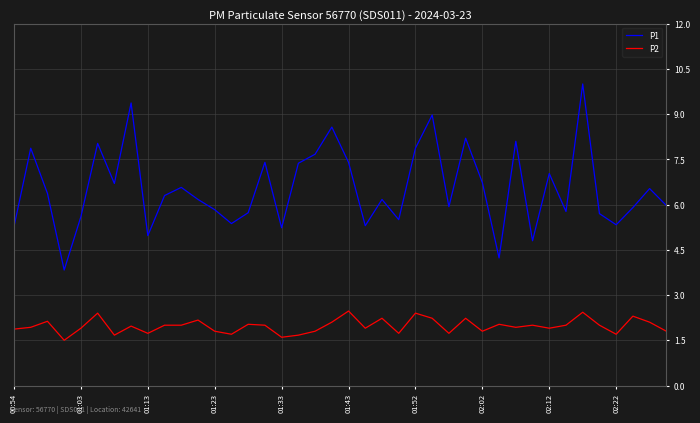

Which series has the largest total across all categories?

P1